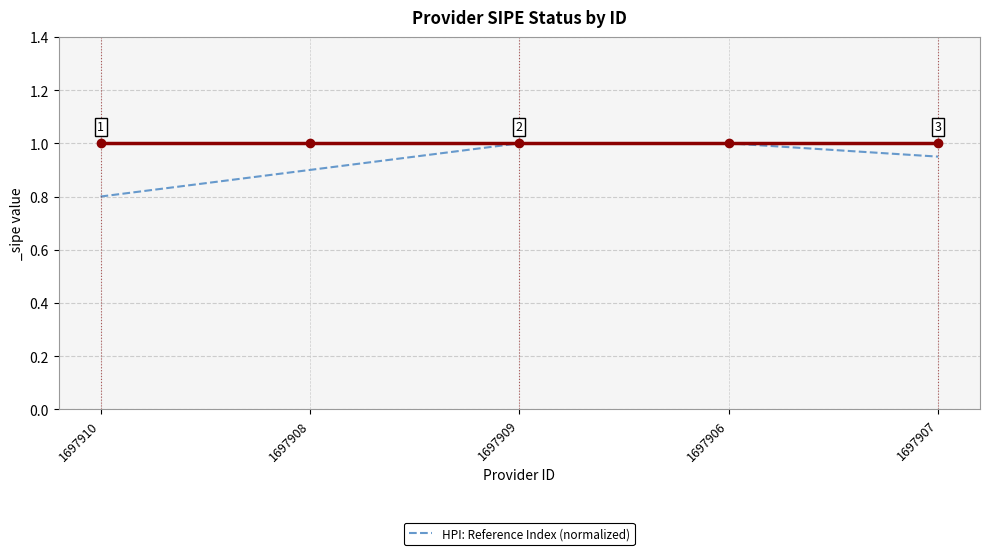

What is the greatest value displayed?

1.0